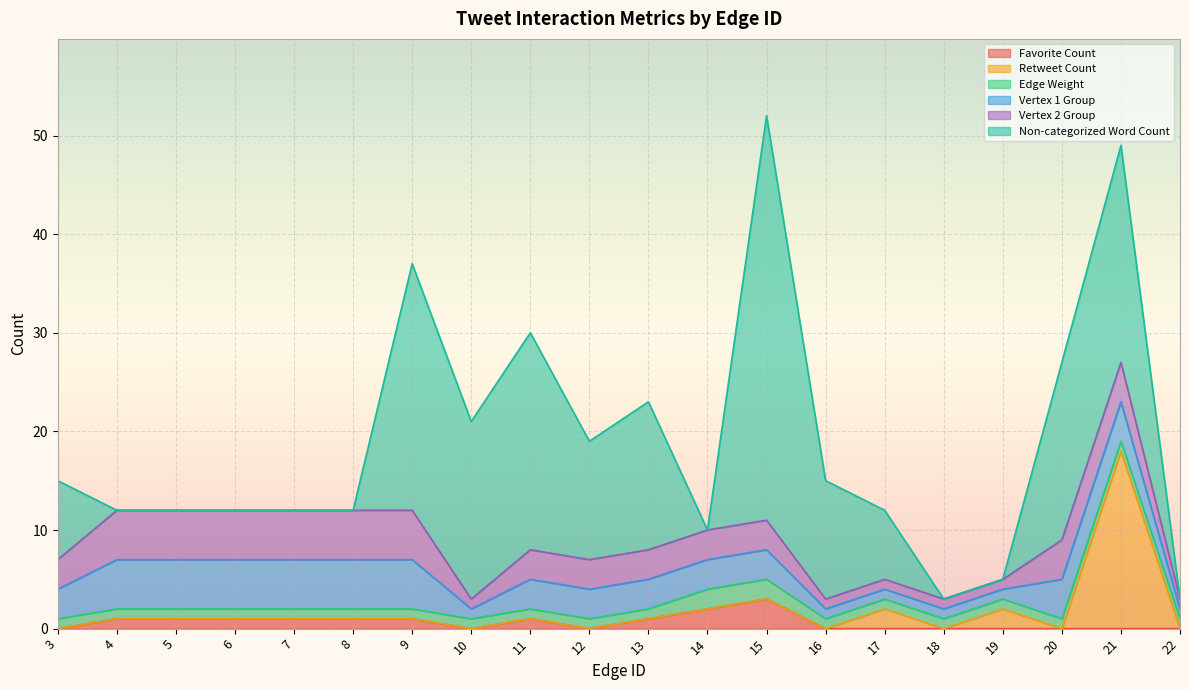

At which label does Vertex 2 Group reach its peak?

4